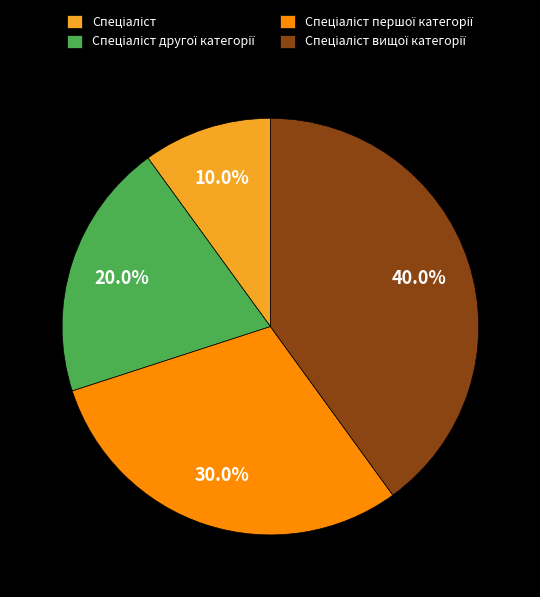

To the nearest percent, what is the average slice percentage?

25%